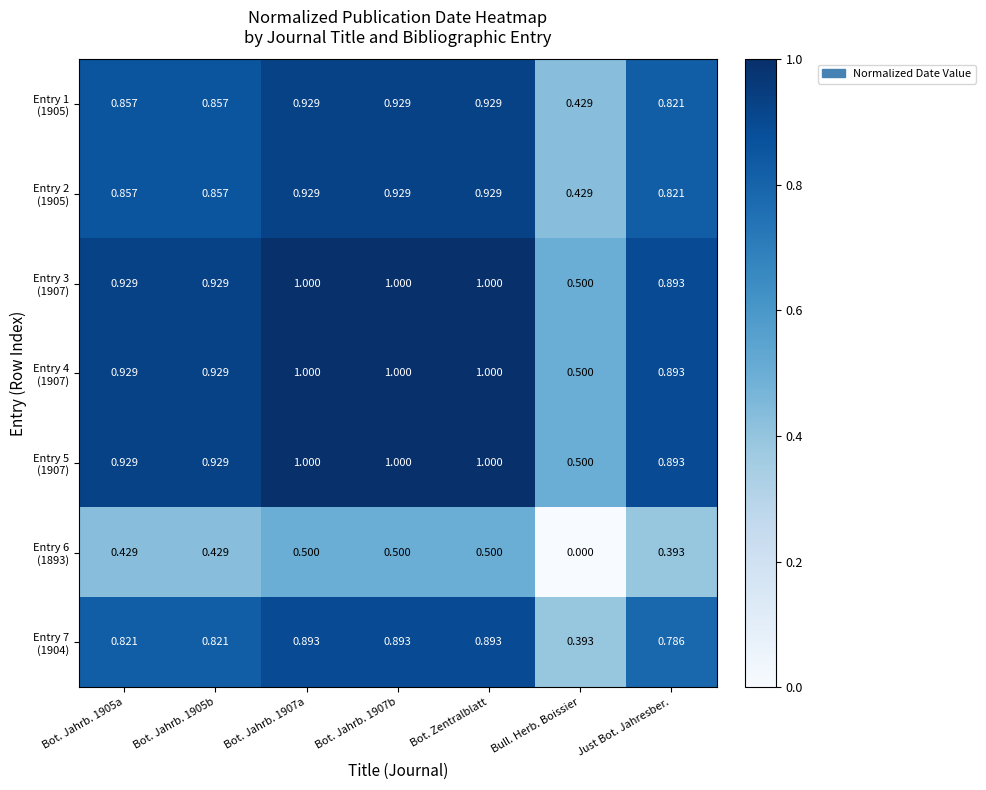

Rank the series by their maximum value, from lowest to highest.

Entry 6 (1893), Entry 7 (1904), Entry 1 (1905), Entry 2 (1905), Entry 3 (1907), Entry 4 (1907), Entry 5 (1907)